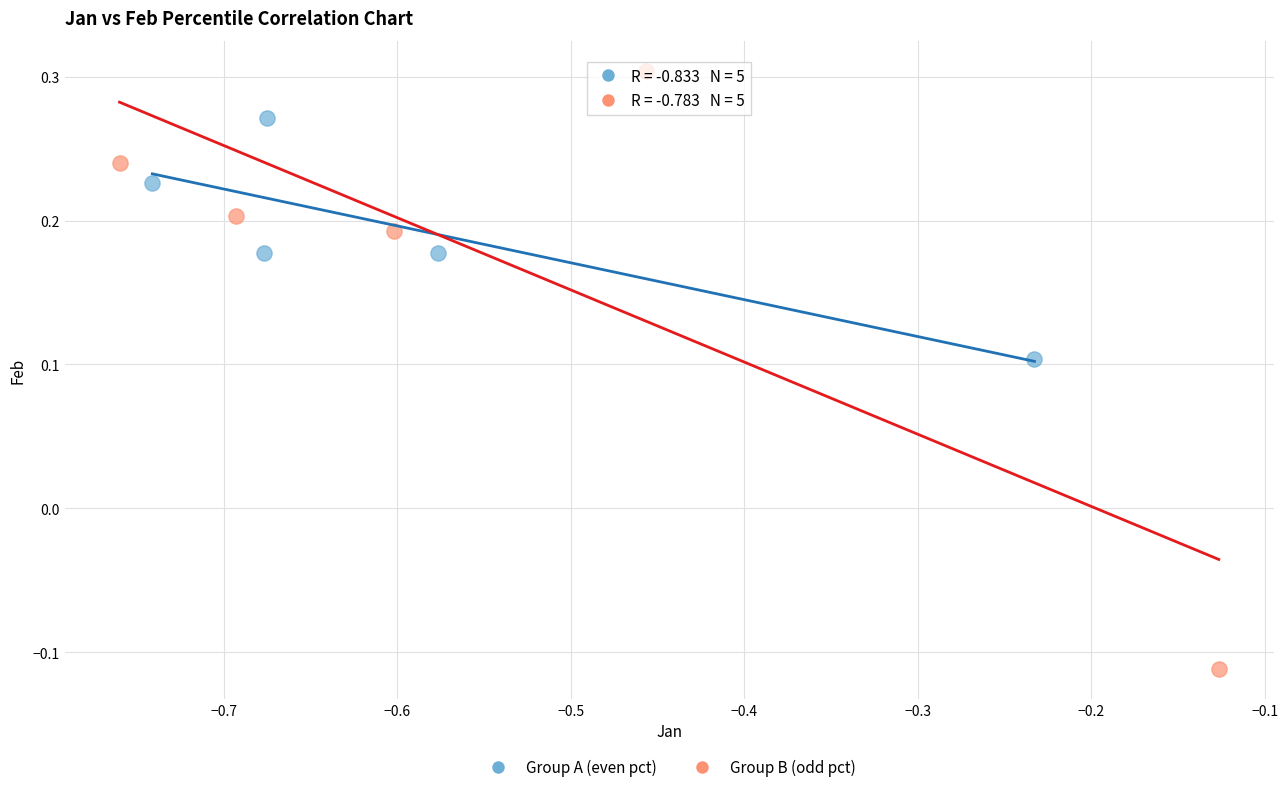

Which series reaches the minimum Y coordinate?

Group B (odd pct)